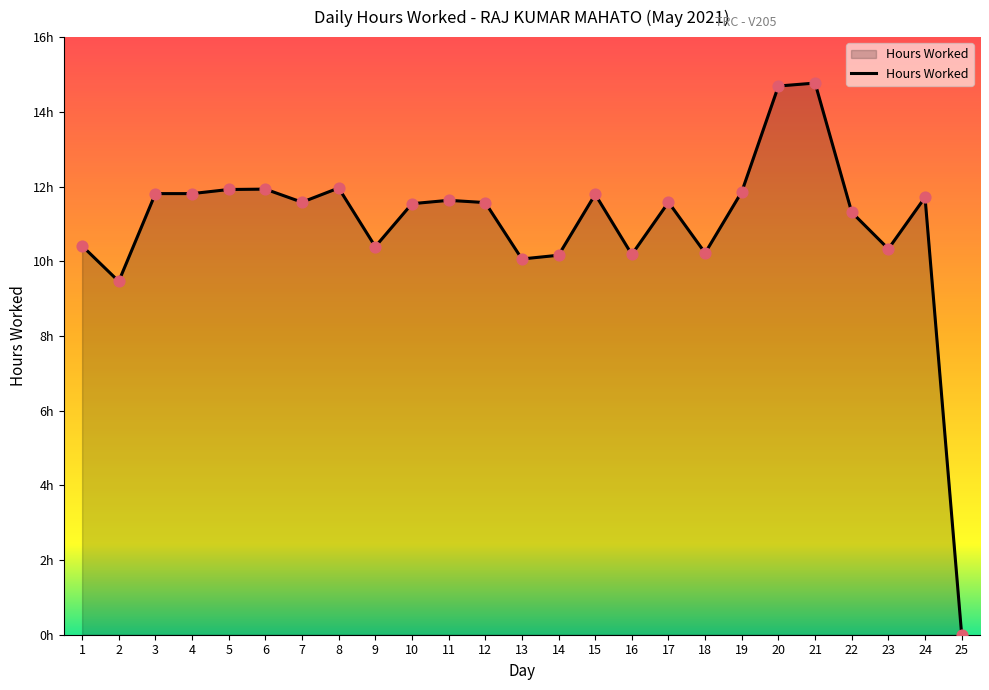

What is the change in value from 5 to 11?

-0.3